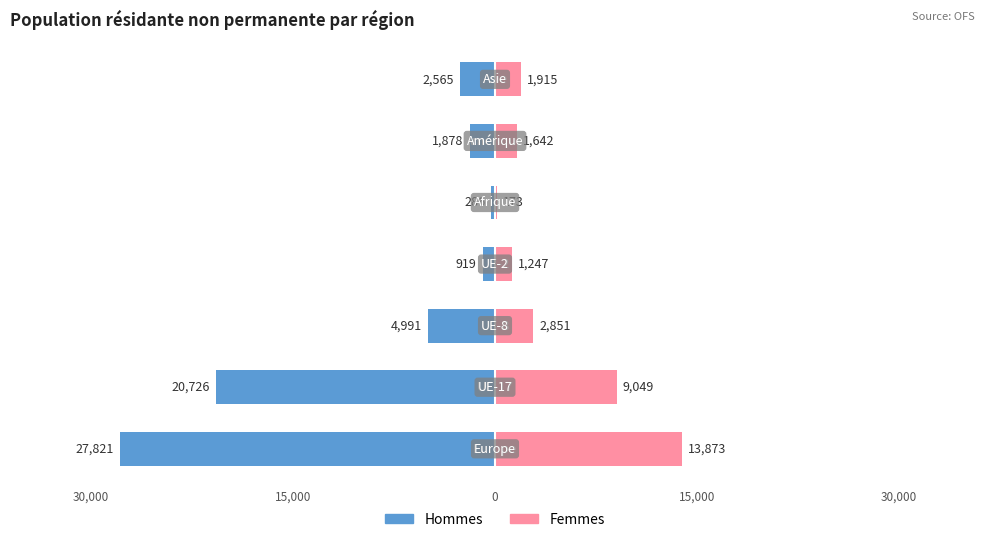

What are all the series names shown in the legend?

Hommes, Femmes